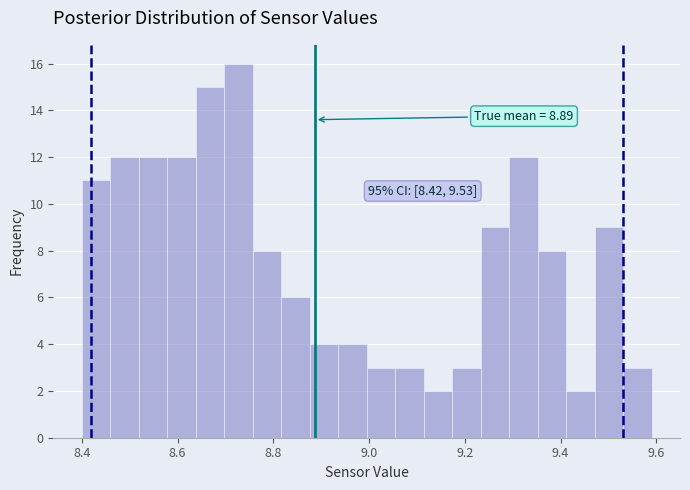

Around what value on the x-axis is the tallest bar? Give the approximate position of its centre, as read against the axis.

8.72